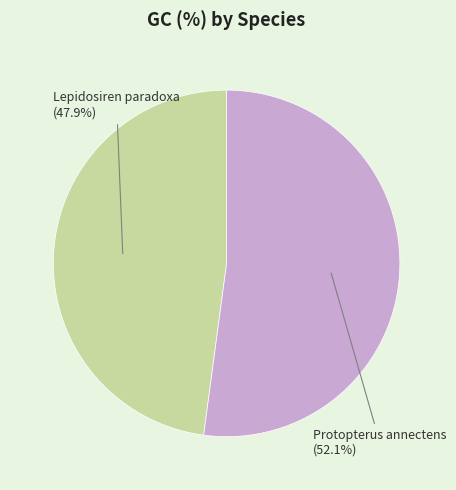

To the nearest percent, what is the difference between the Protopterus annectens and Lepidosiren paradoxa slice percentages?

4%